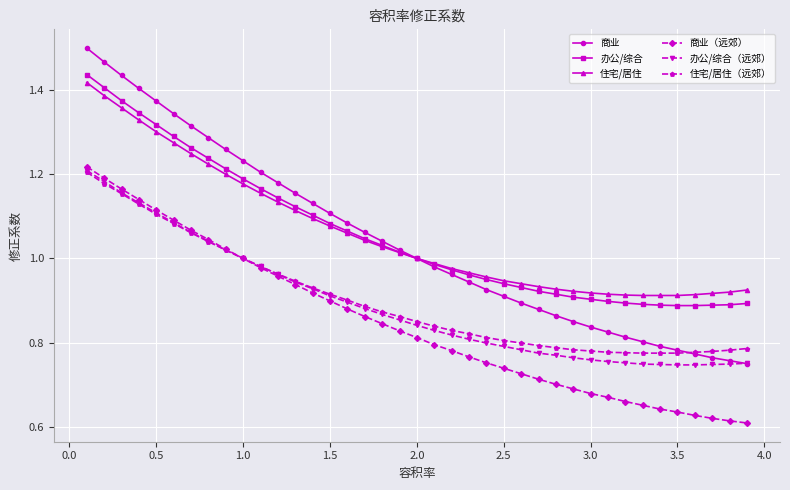

True or false: 商业 and 商业（远郊） cross at least once.

False